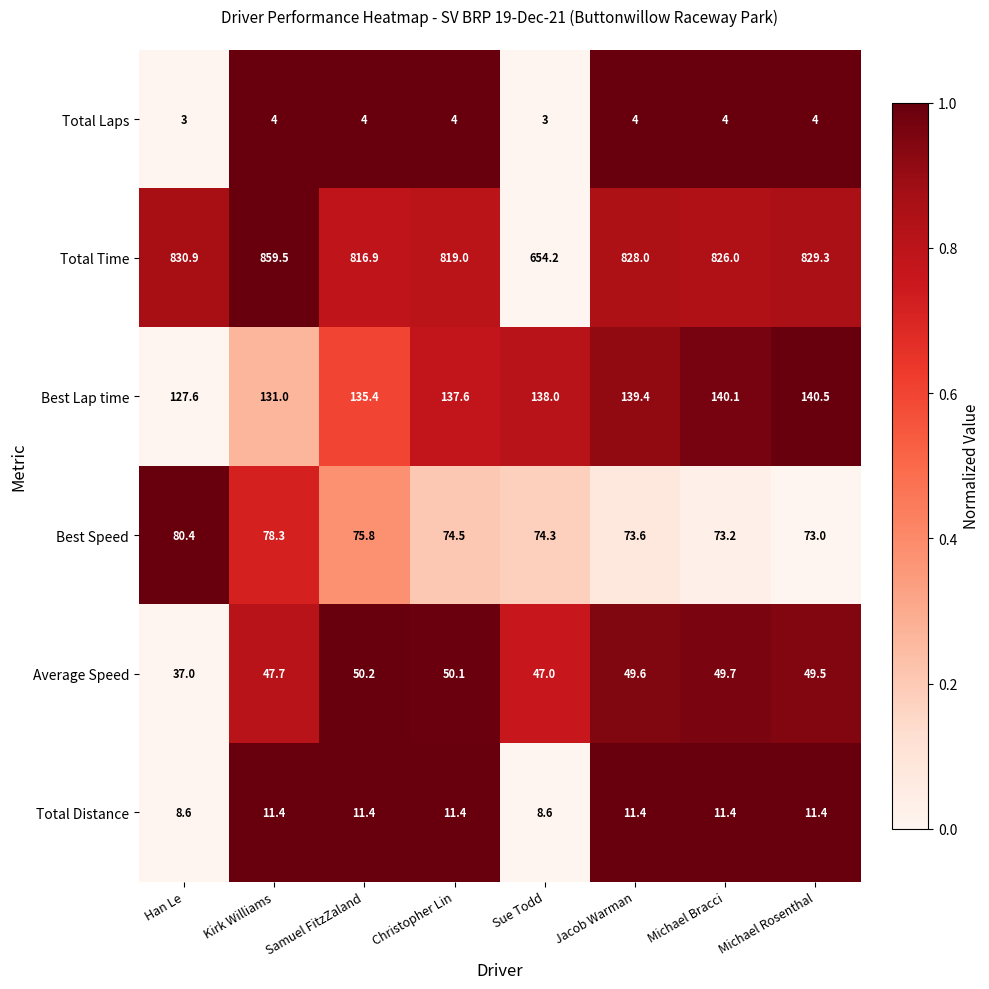

At how many categories does at least one series exceed 620?

8